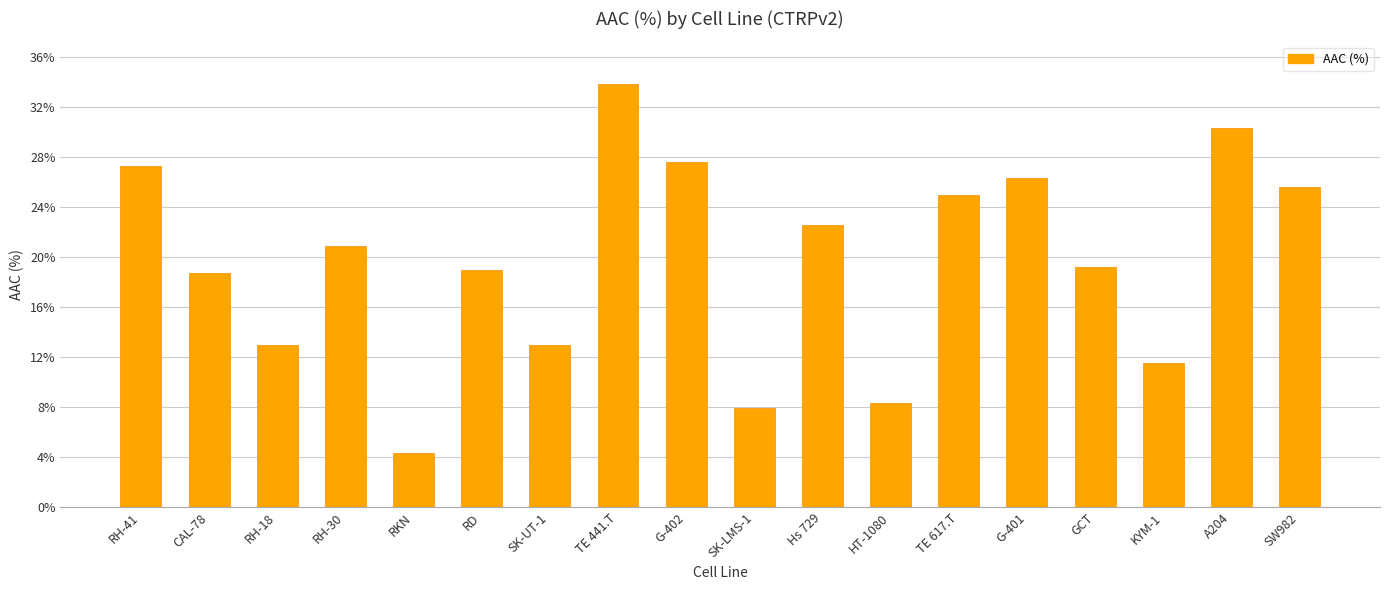

Reading left to right, extract all data points from this chart.

RH-41=27.3	CAL-78=18.7	RH-18=13.0	RH-30=20.9	RKN=4.3	RD=19.0	SK-UT-1=13.0	TE 441.T=33.9	G-402=27.6	SK-LMS-1=7.9	Hs 729=22.6	HT-1080=8.4	TE 617.T=25.0	G-401=26.3	GCT=19.2	KYM-1=11.5	A204=30.3	SW982=25.6